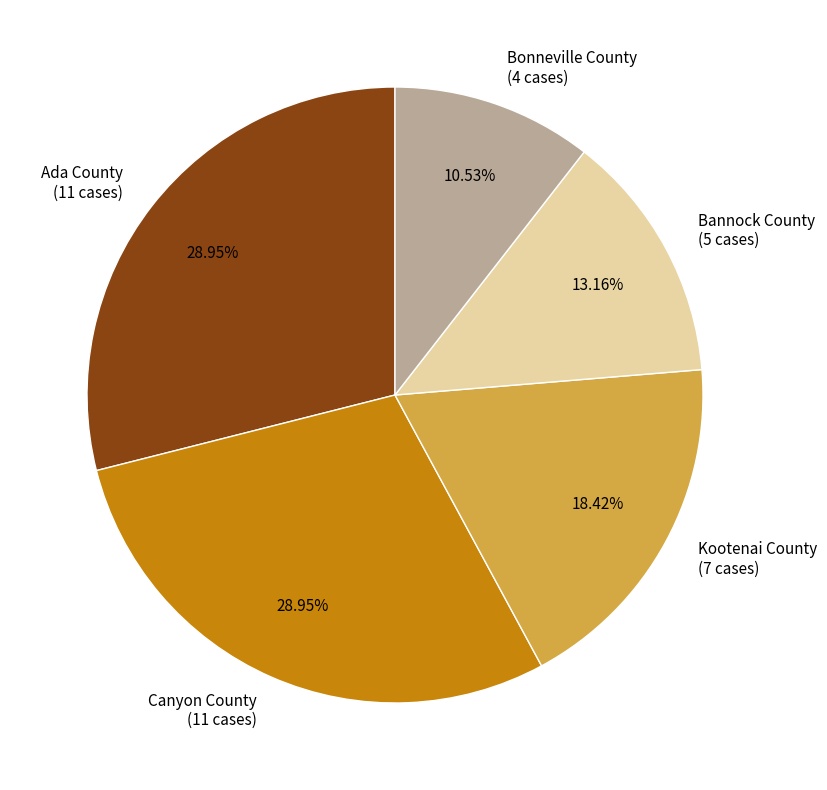

Which category has the smallest portion of the pie?

Bonneville County